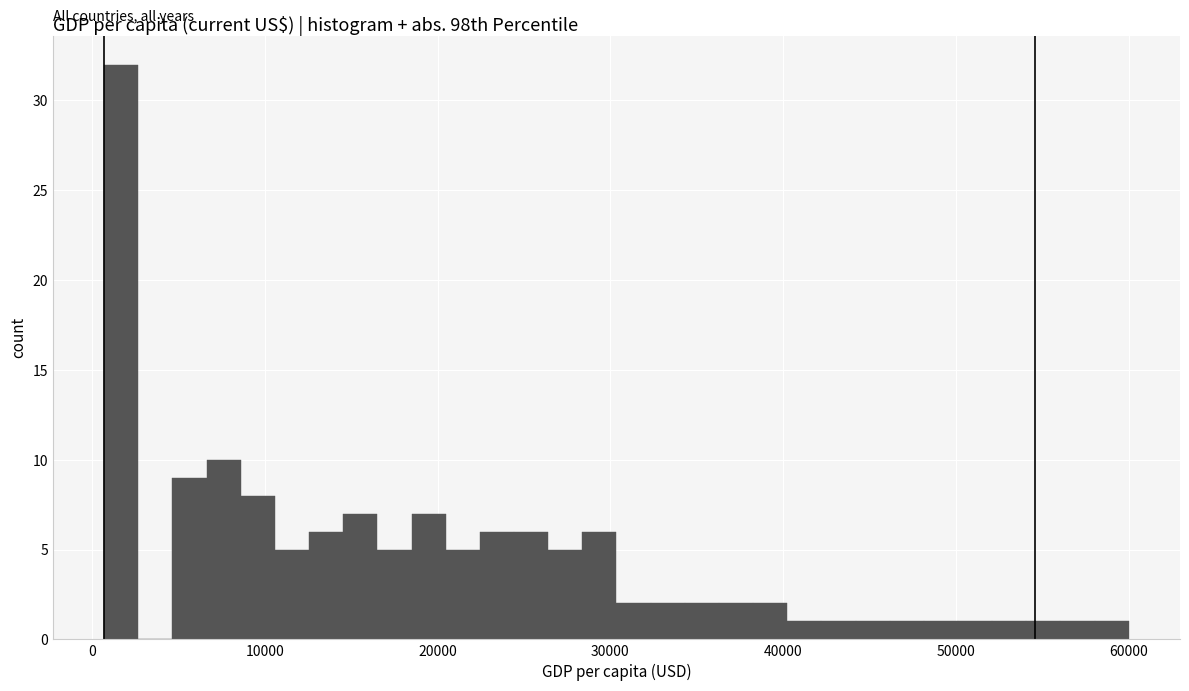

Read against the x-axis, roughly where is the centre of the tallest bar?

2000